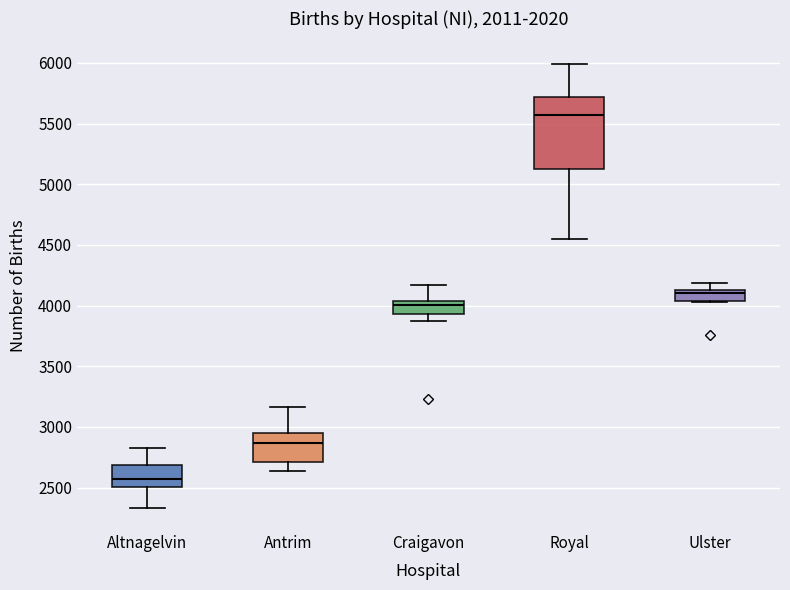

Where does the median line of the box for Antrim sit on the y-axis? The values are not printed on the chart, so give them approximately, as read against the axis.

2850